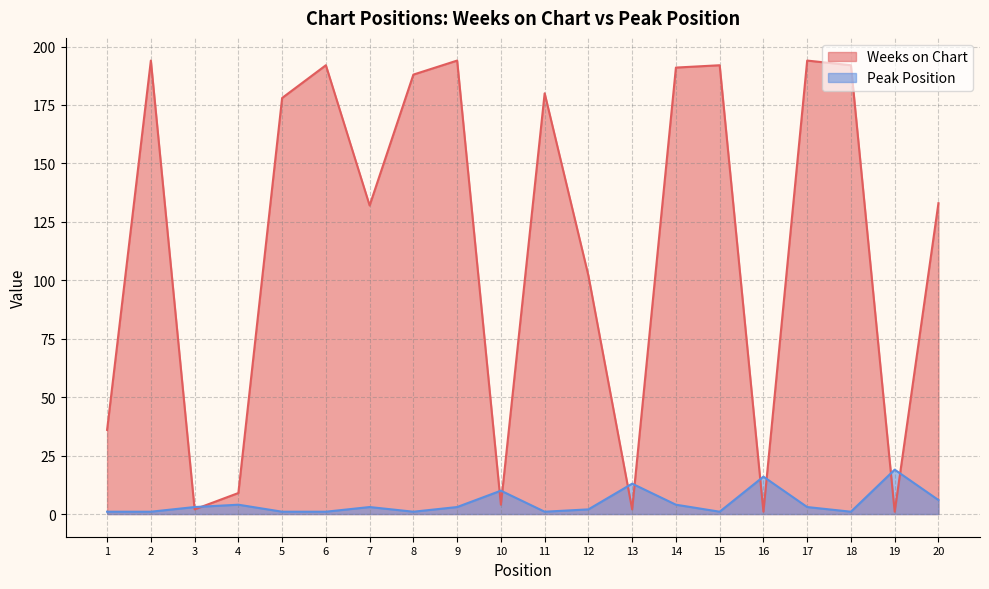

What is the spread (max minus min) of values at 11?

179